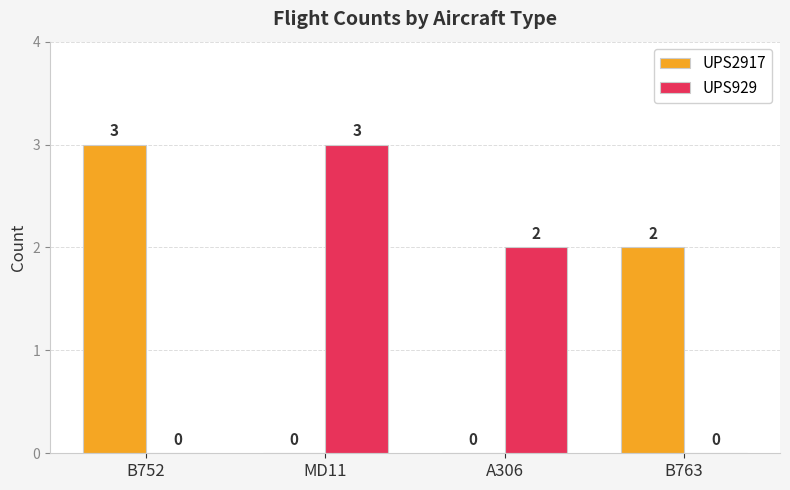

The UPS2917 series shows 2 at B763. True or false?

True